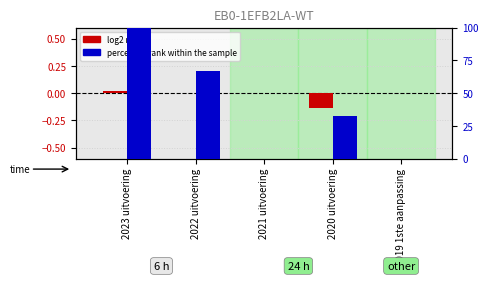

Which series has the largest range (max minus min)?

percentile rank within the sample